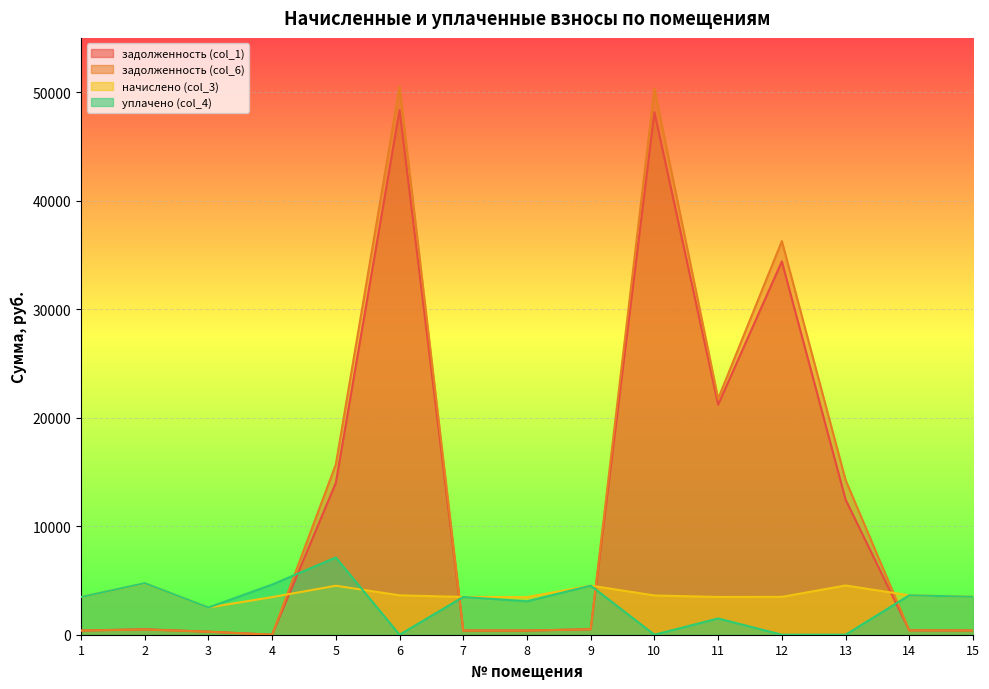

How many data points in задолженность (col_1) are above 501?

8